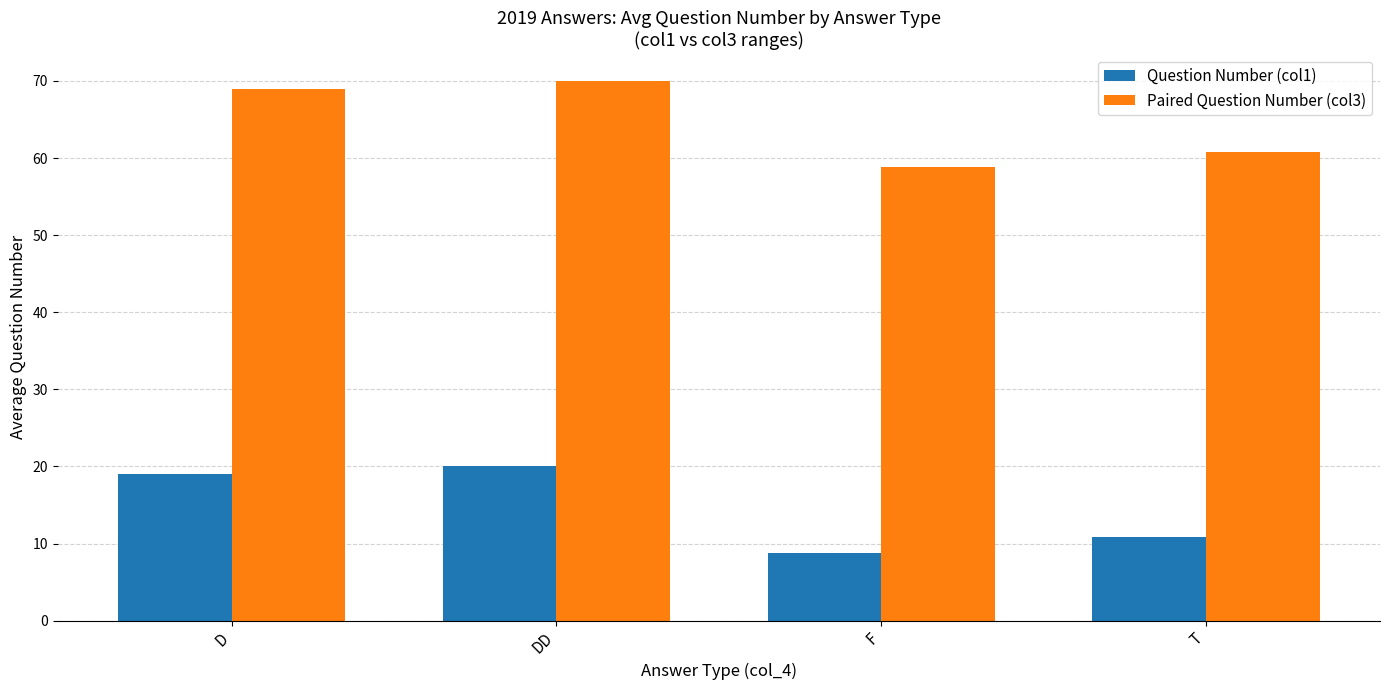

Rank the series by their maximum value, from lowest to highest.

Question Number (col1), Paired Question Number (col3)